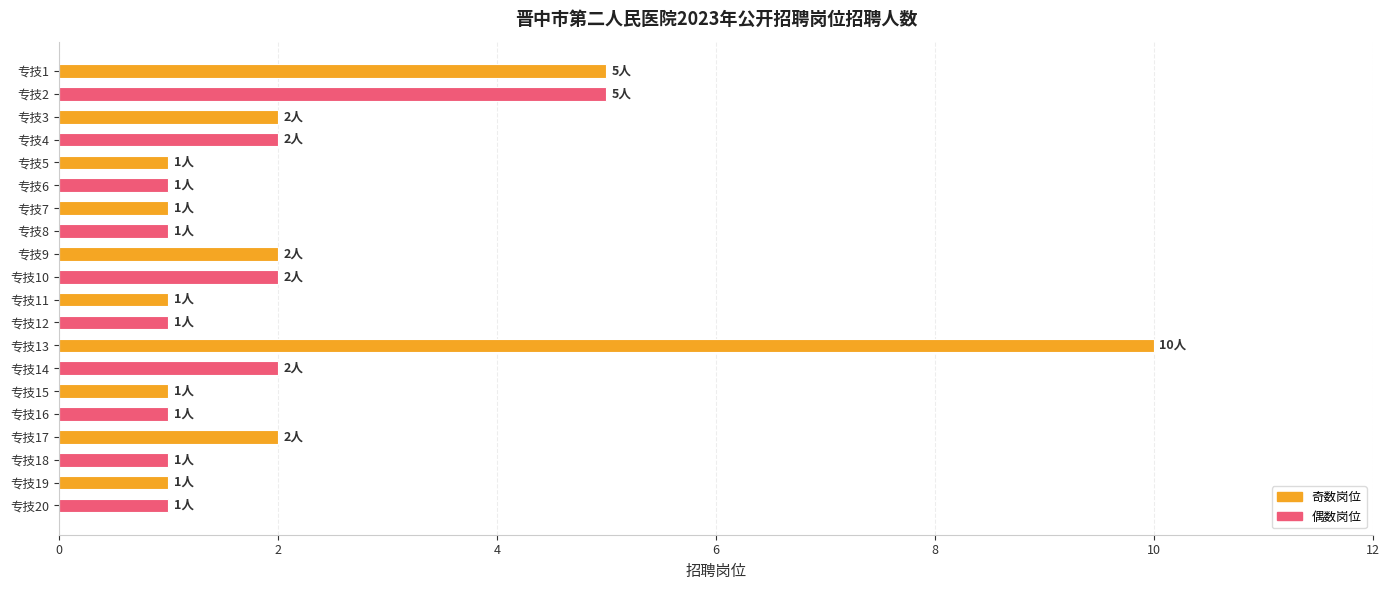

The chart shows a value of 1 at 专技5. True or false?

True